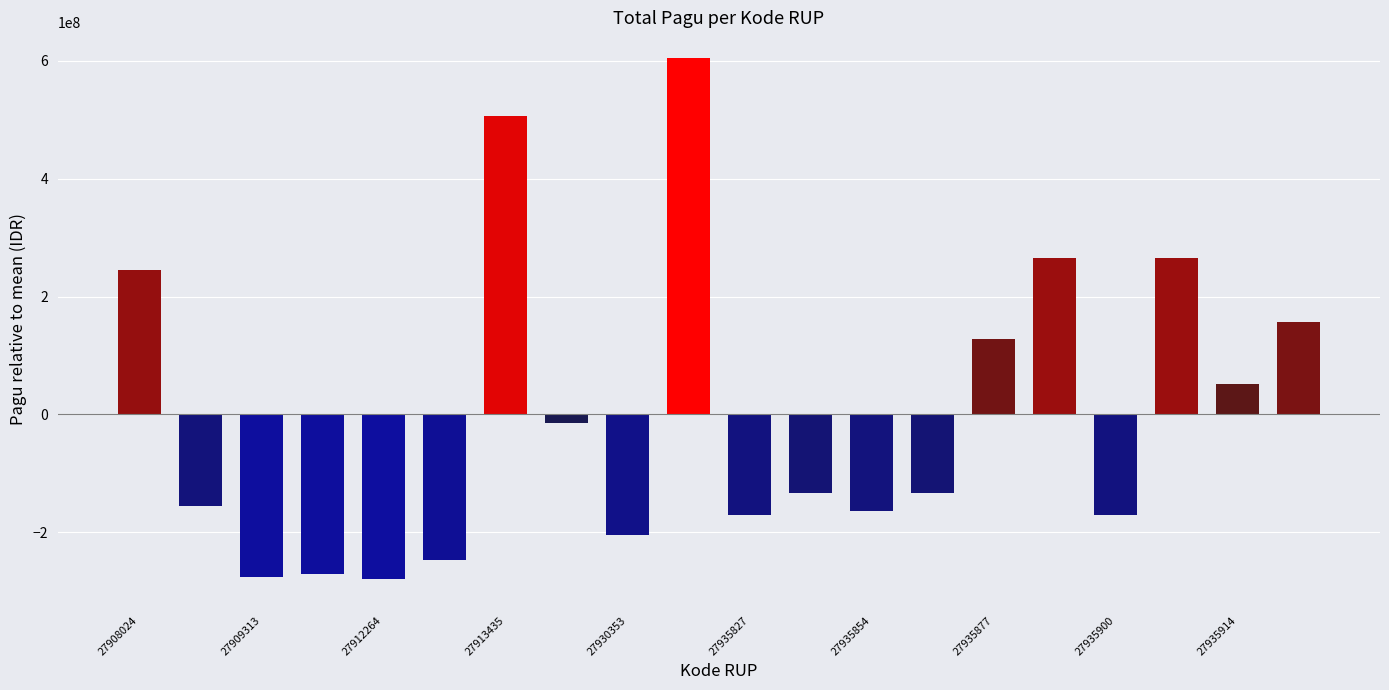

Reading left to right, what are all the values shown in this chart?

245545165	-155732935	-275818535	-271387935	-280072935	-246672935	506730065	-14537935	-204847935	604125265	-171532935	-134032935	-164032935	-134032935	128467065	265967065	-171532935	265967065	51467065	155967065